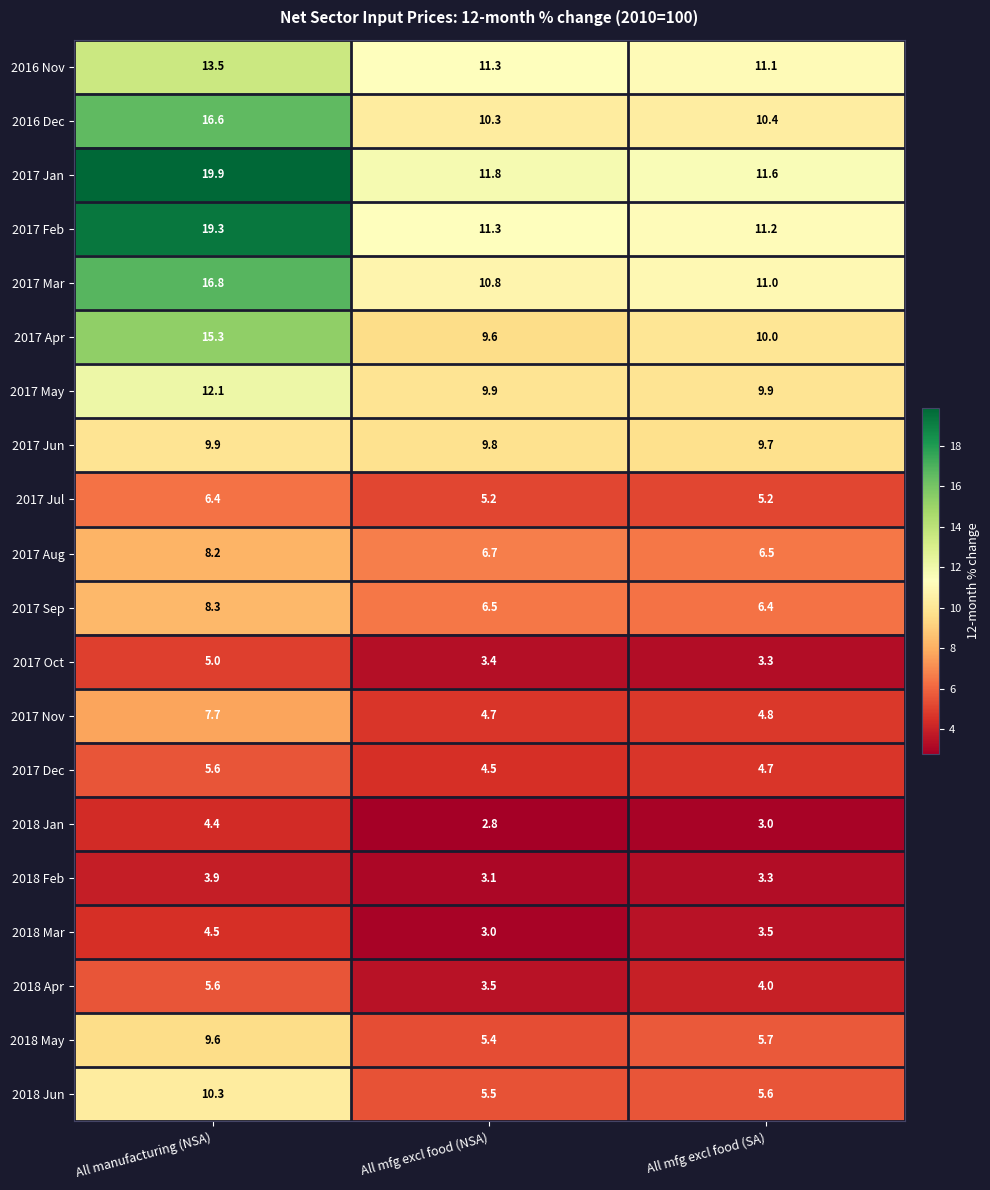

Is it true that 2017 Jun equals 9.9 at All manufacturing (NSA)?

True